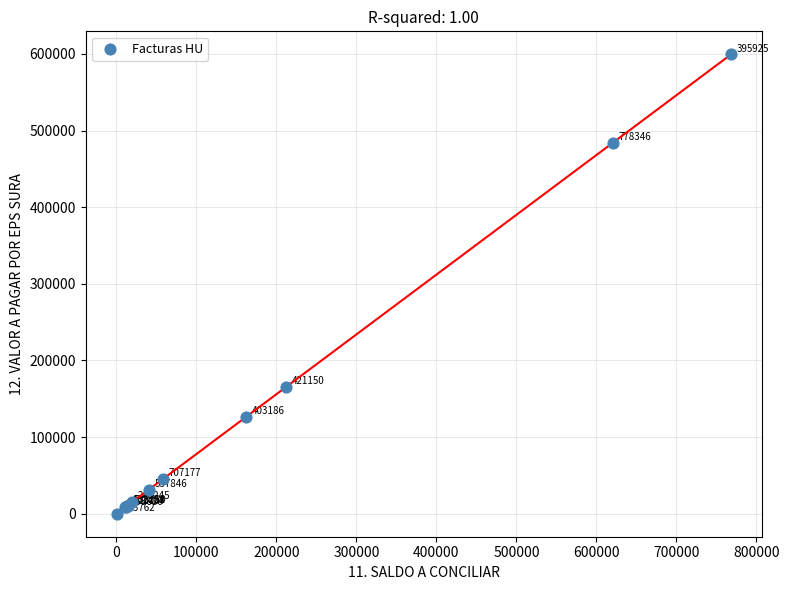

What Y value in the scatter plot is closest to 299765?

165672.0